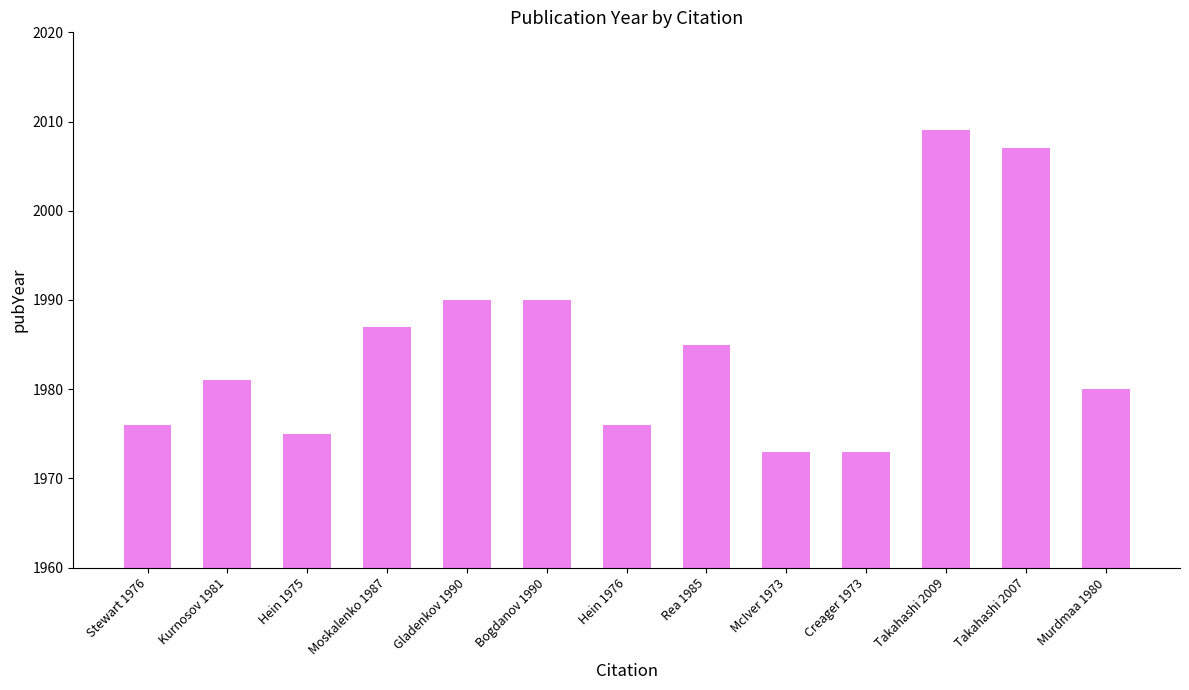

Reading right to left, extract all data points from this chart.

1980	2007	2009	1973	1973	1985	1976	1990	1990	1987	1975	1981	1976